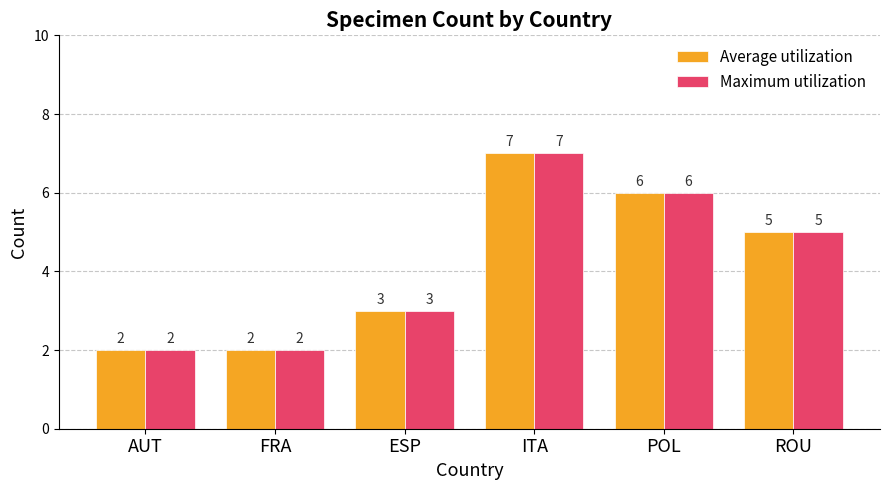

How many values in the Maximum utilization series are below 5?

3